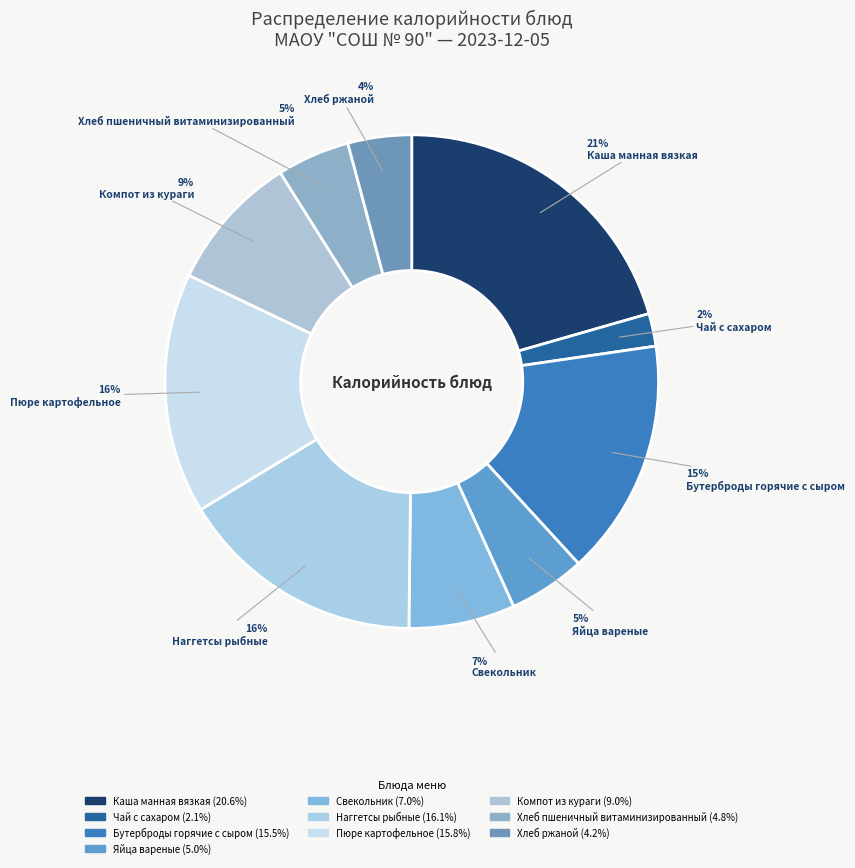

Which category has the smallest portion of the pie?

Чай с сахаром